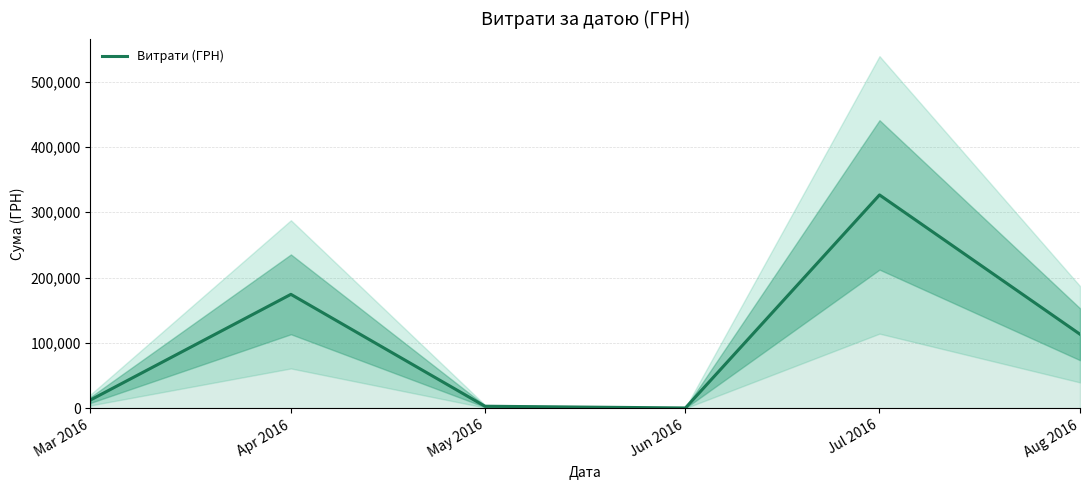

What is the sum of the values at May 2016 and Jun 2016?

3825.4